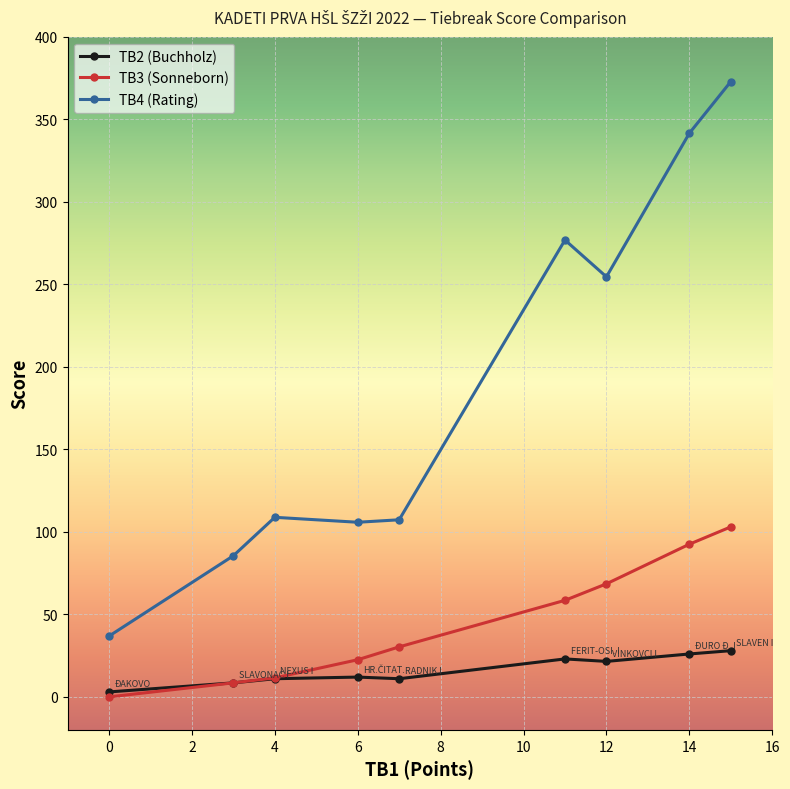

True or false: TB3 (Sonneborn) has a value of 92.5 at 14.

True